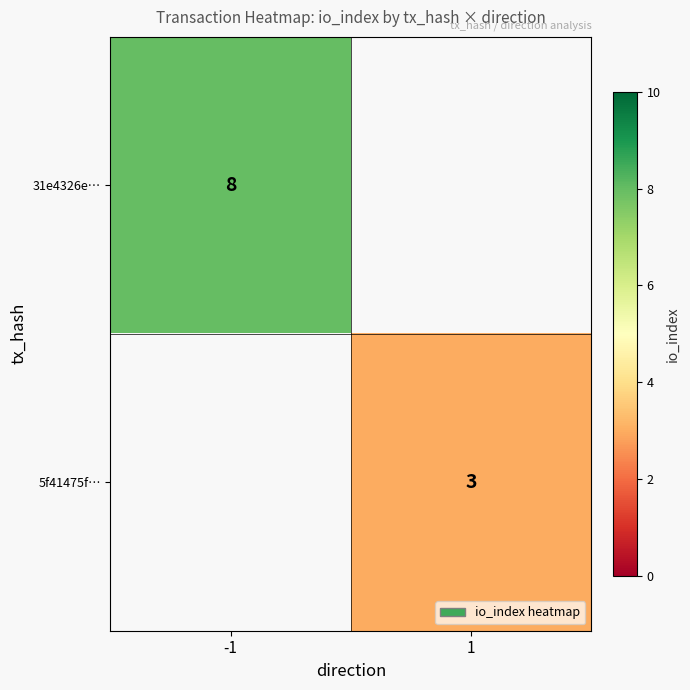

Is the value of 5f41475f… at 1 greater than the value of 31e4326e… at -1?

No